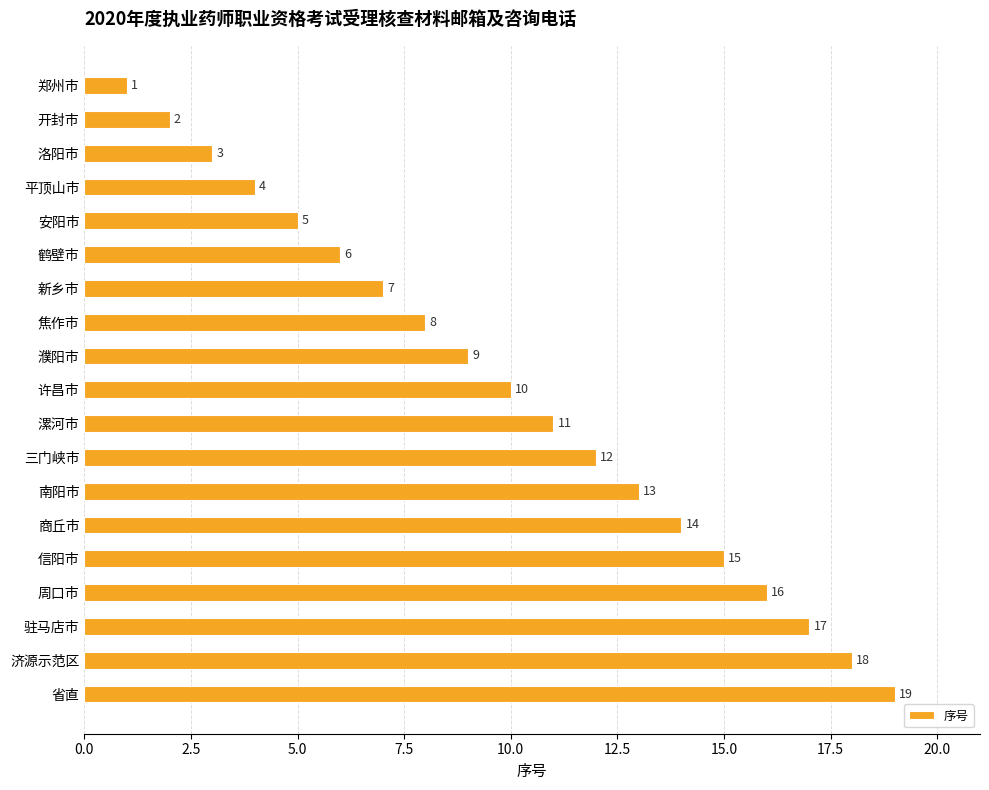

List the labels in order of value, largest first.

省直, 济源示范区, 驻马店市, 周口市, 信阳市, 商丘市, 南阳市, 三门峡市, 漯河市, 许昌市, 濮阳市, 焦作市, 新乡市, 鹤壁市, 安阳市, 平顶山市, 洛阳市, 开封市, 郑州市